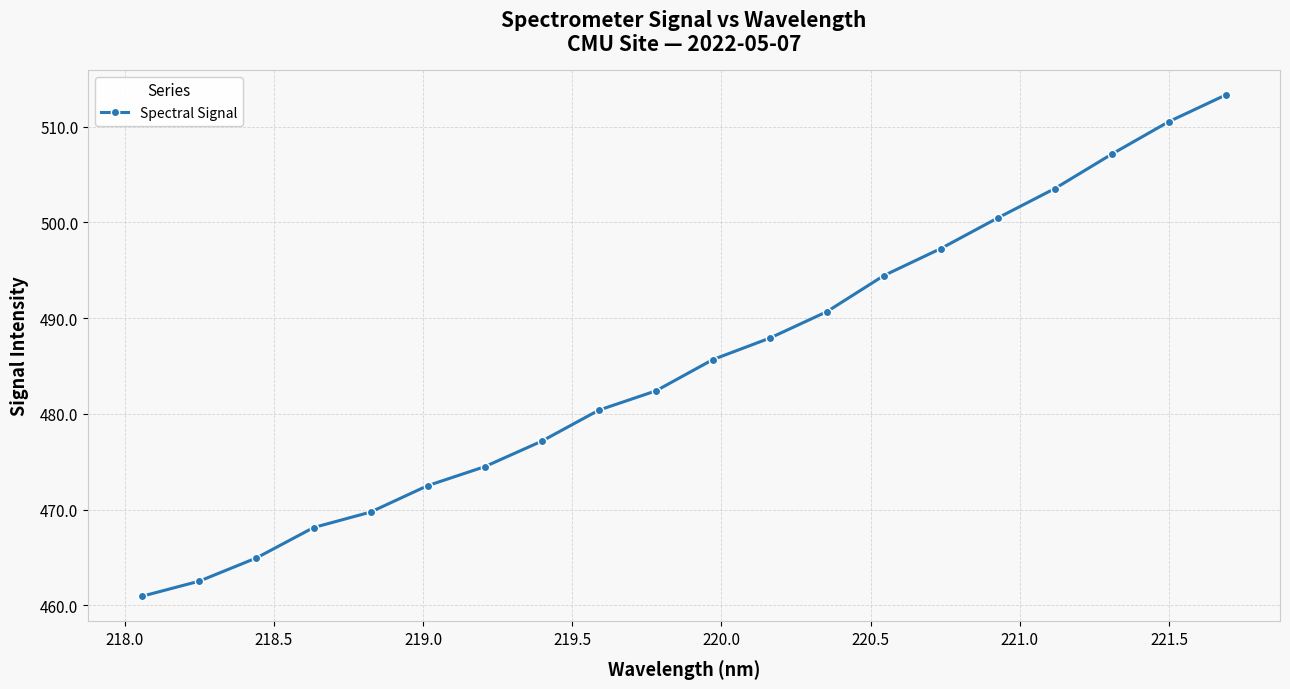

What is the greatest value displayed?

513.3